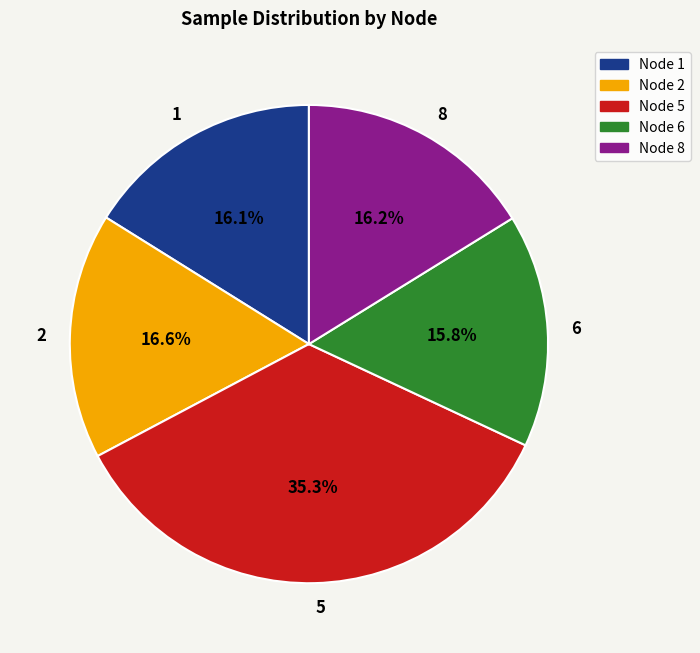

What is the ratio of the value at Node 6 to the value at Node 8?

1.0